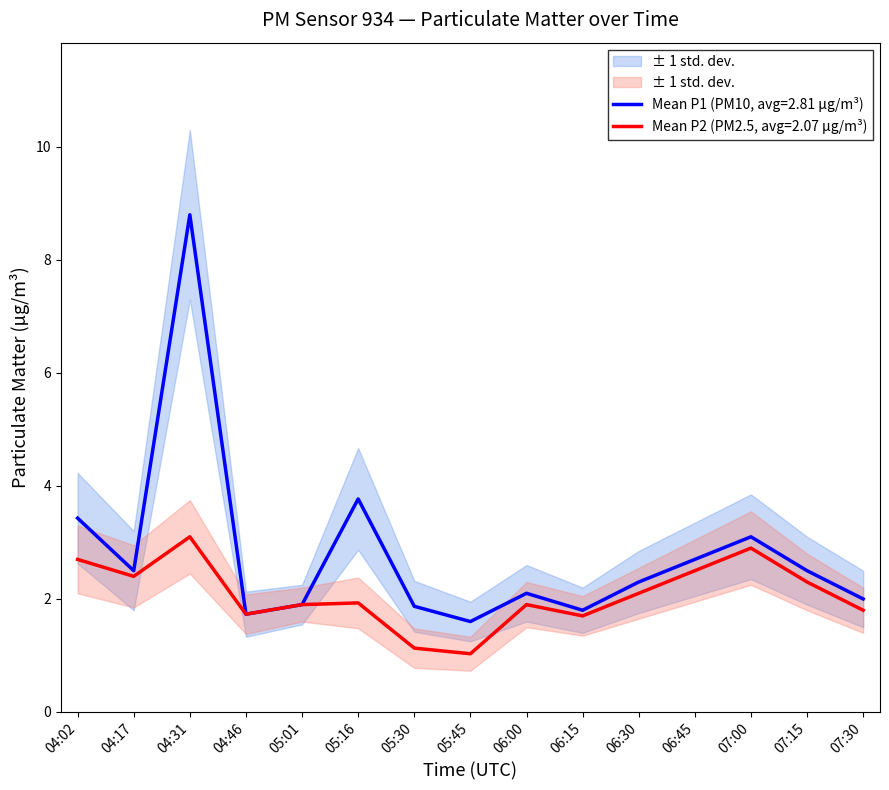

Reading left to right, transcribe all the data shown in this chart.

P1: 3.4	2.5	8.8	1.7	1.9	3.8	1.9	1.6	2.1	1.8	2.3	2.7	3.1	2.5	2.0
P2: 2.7	2.4	3.1	1.7	1.9	1.9	1.1	1.0	1.9	1.7	2.1	2.5	2.9	2.3	1.8